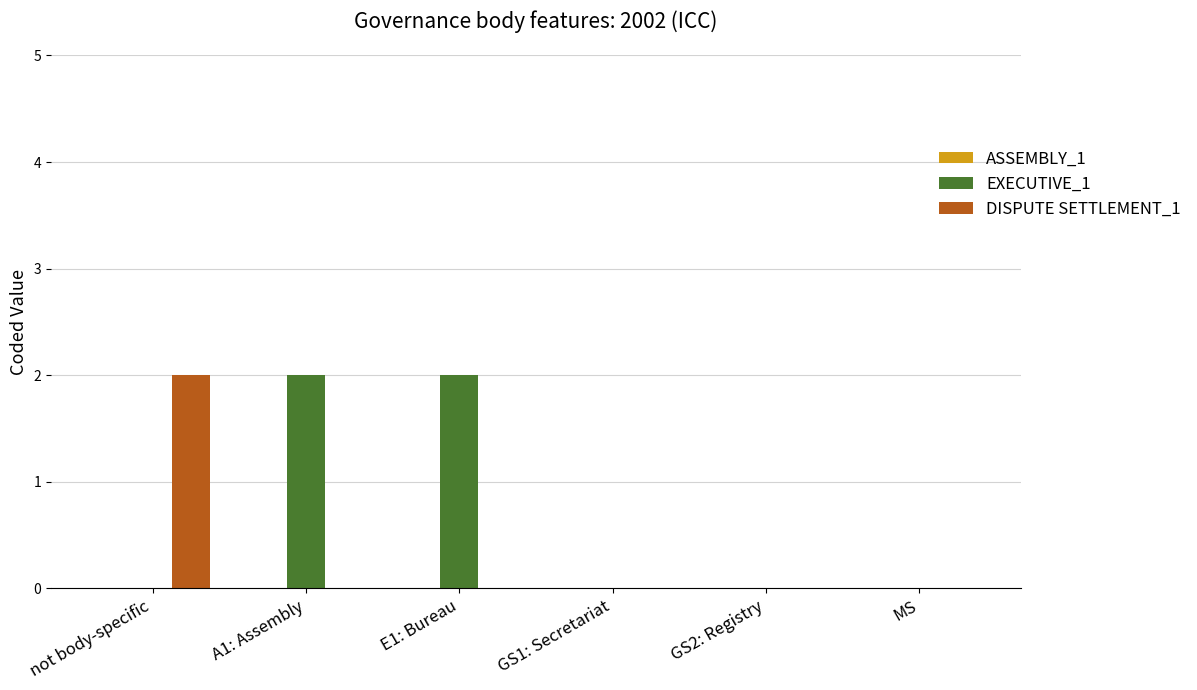

What is the average value of the EXECUTIVE_1 series?

1